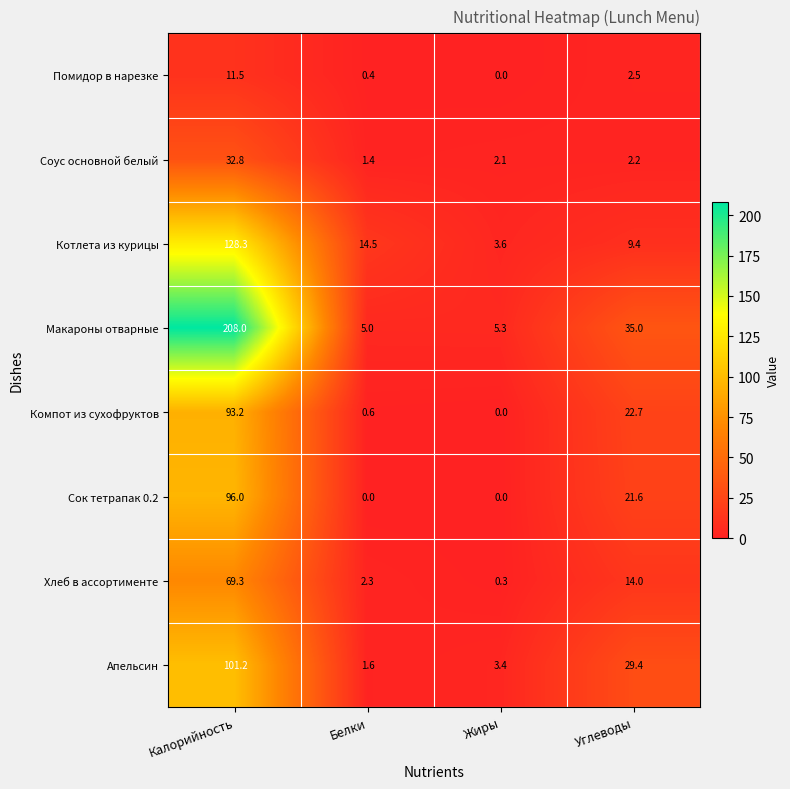

The value of Сок тетрапак 0.2 at Жиры is 61.9. True or false?

False